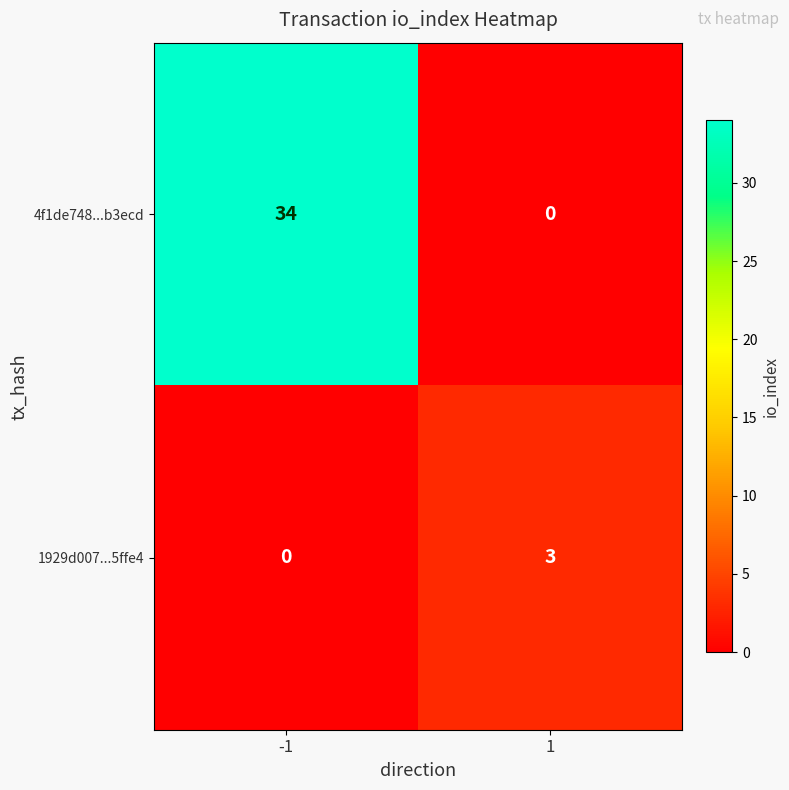

What is the difference between the 1929d007...5ffe4 values at -1 and 1?

3